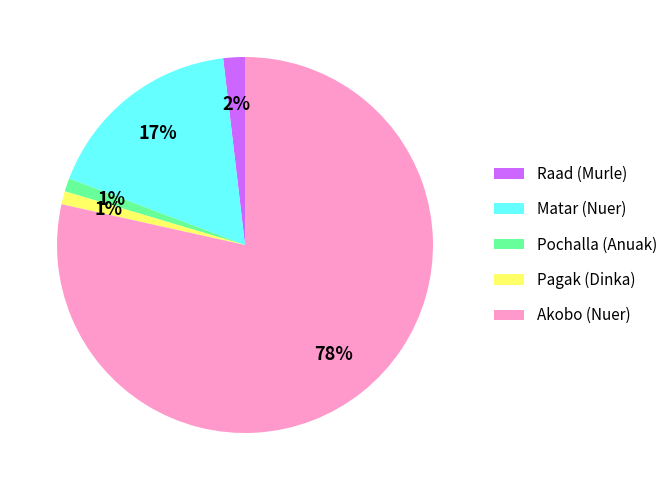

To the nearest percent, what is the difference between the Pochalla (Anuak) and Raad (Murle) slice percentages?

1%